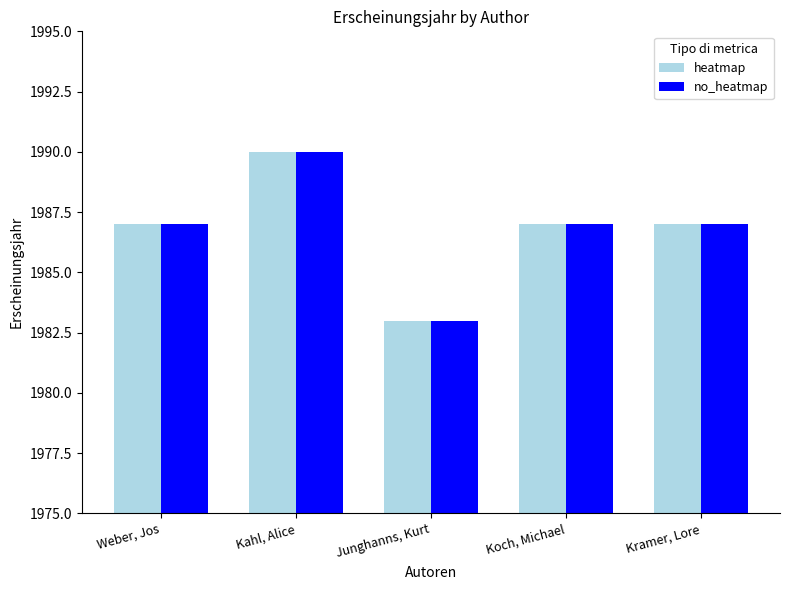

Reading left to right, what are all the values shown in this chart?

heatmap: Weber, Jos=1987	Kahl, Alice=1990	Junghanns, Kurt=1983	Koch, Michael=1987	Kramer, Lore=1987
no_heatmap: Weber, Jos=1987	Kahl, Alice=1990	Junghanns, Kurt=1983	Koch, Michael=1987	Kramer, Lore=1987